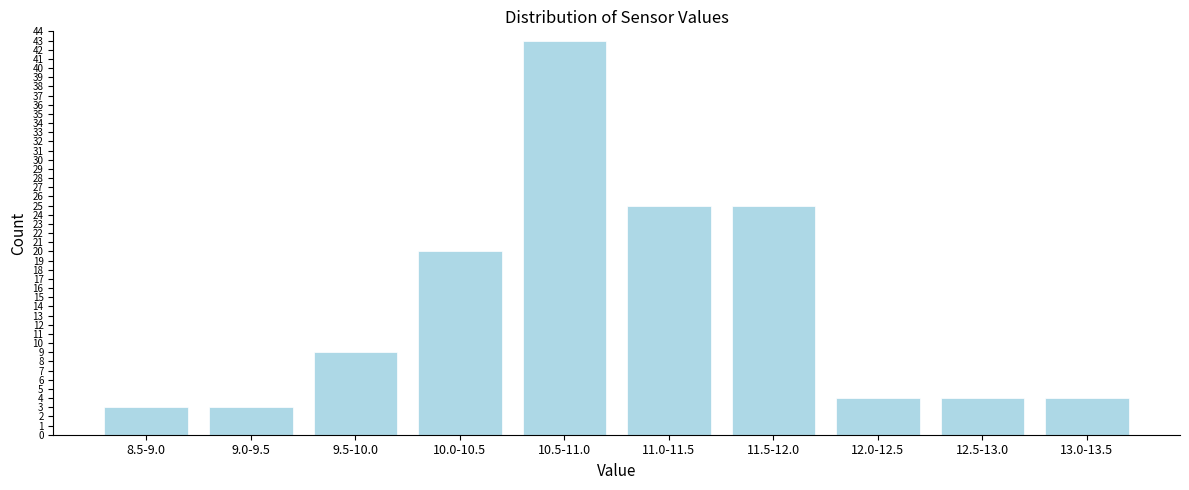

Reading left to right, extract all data points from this chart.

3	3	9	20	43	25	25	4	4	4